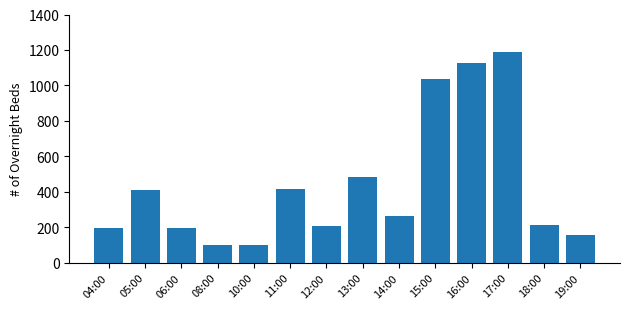

What value does the data have at 12:00, to the nearest 100?

200